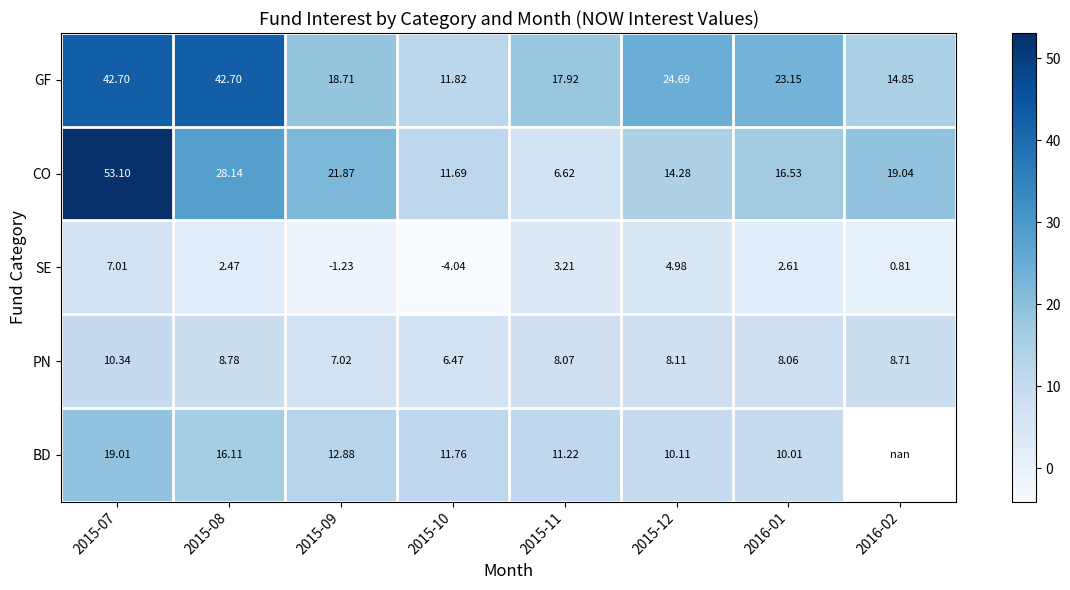

True or false: PN has a value of 2.5 at 2016-02.

False